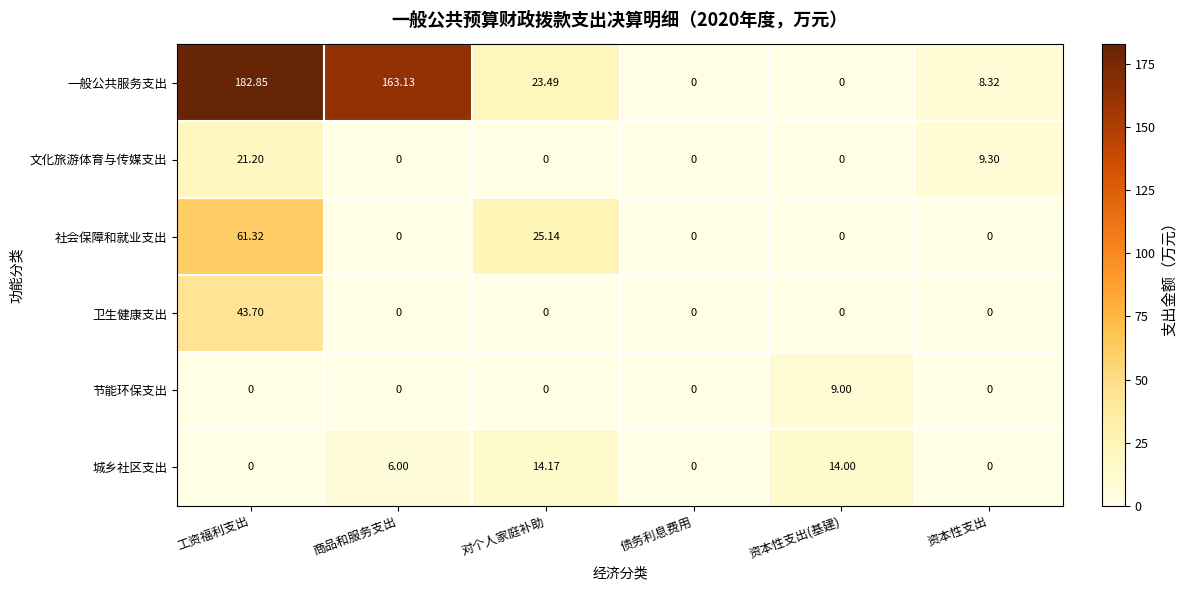

Which series has the largest total across all categories?

一般公共服务支出